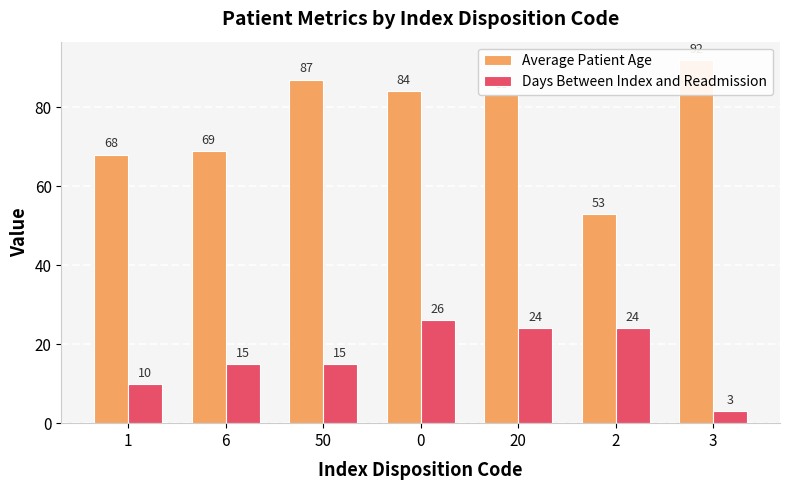

Does the chart contain stacked bars?

No